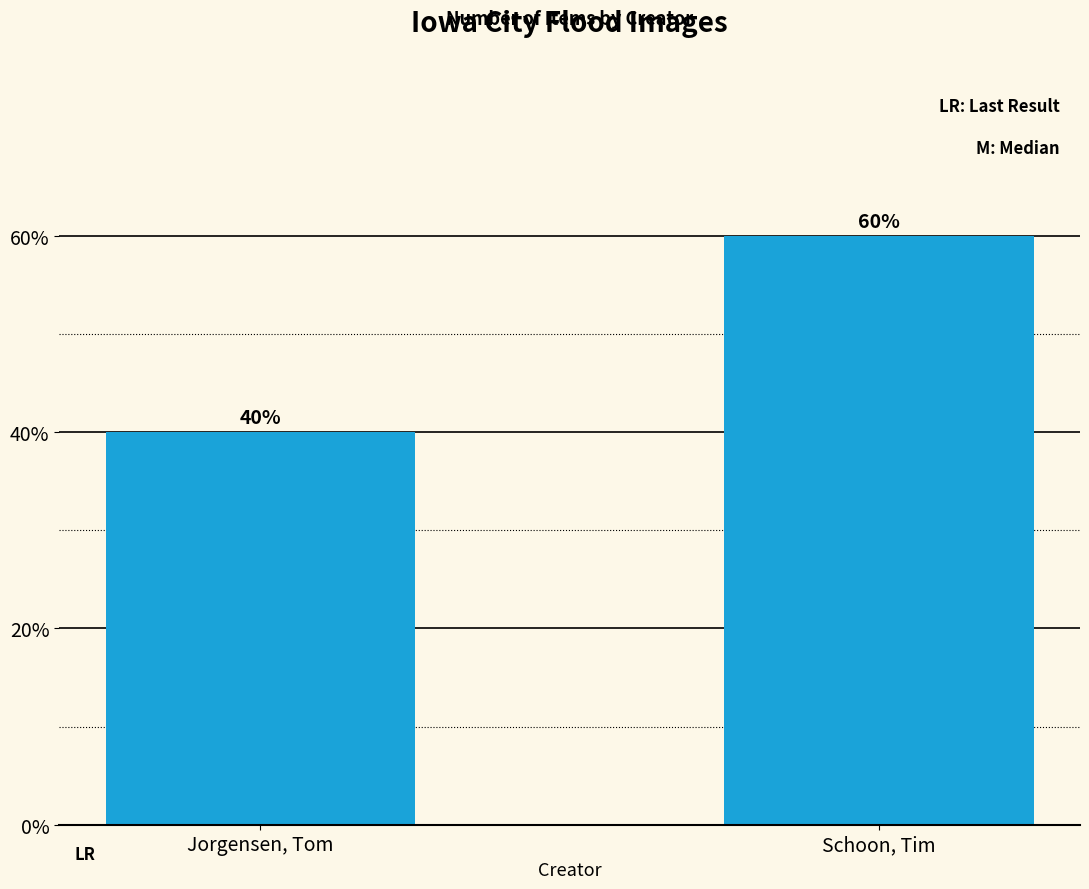

The chart shows a value of 19 at Jorgensen, Tom. True or false?

False